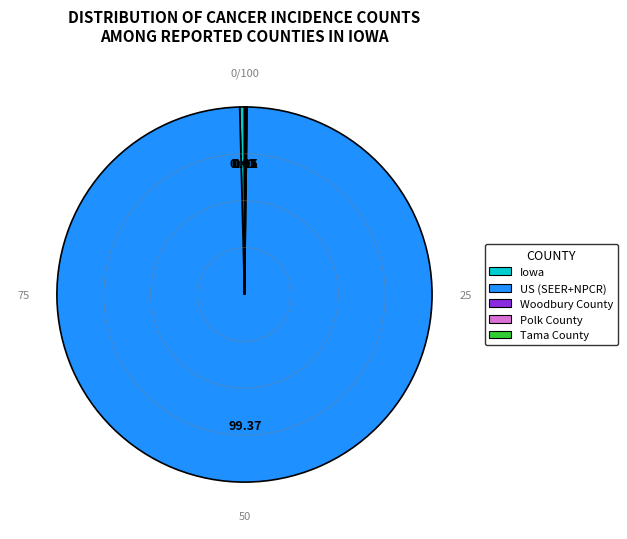

What is the majority slice?

US (SEER+NPCR)